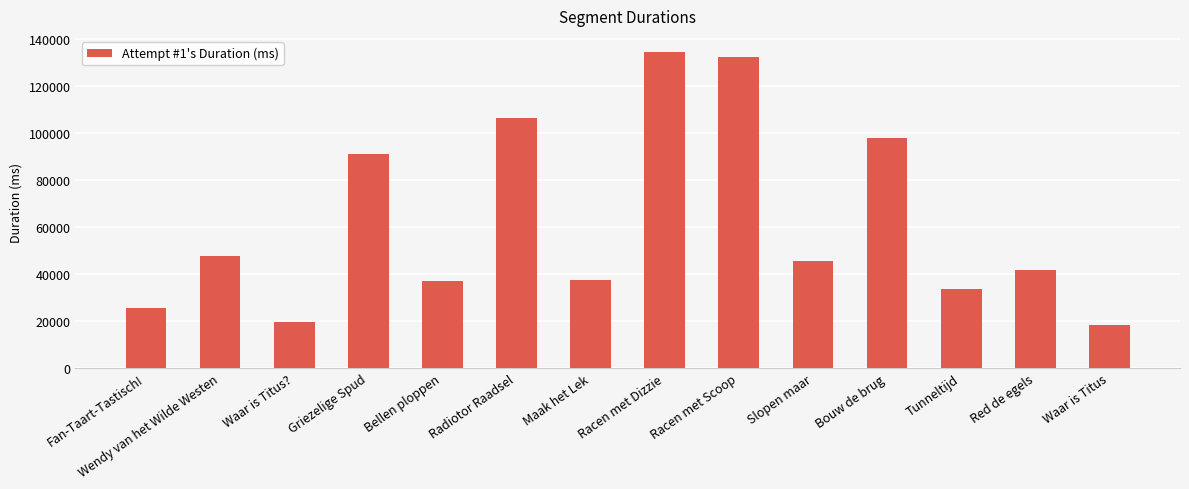

Does the chart contain any negative values?

No